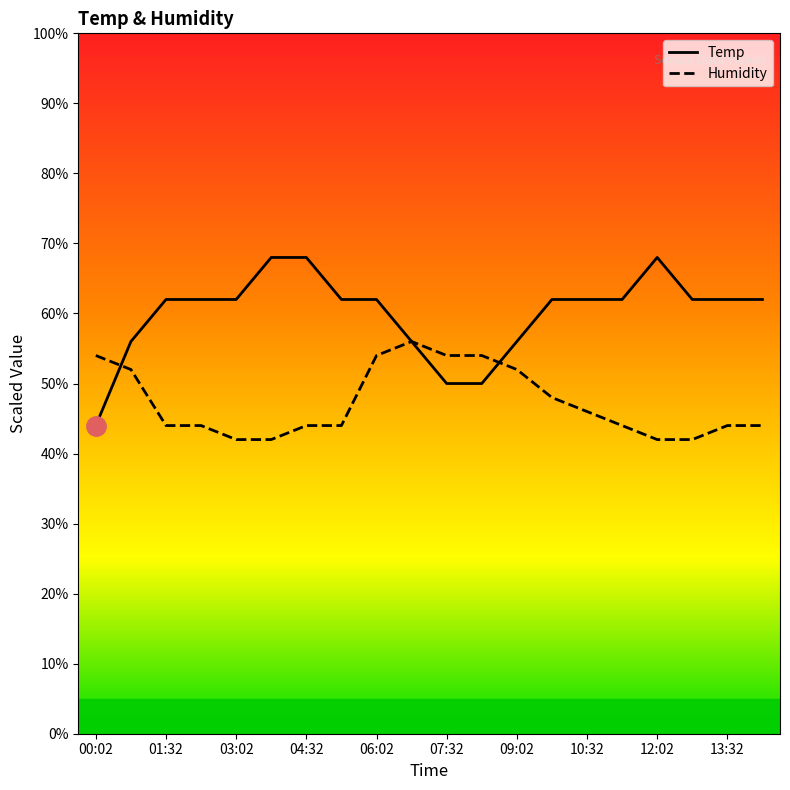

Which has a higher value, 05:17 or 12:02?

12:02